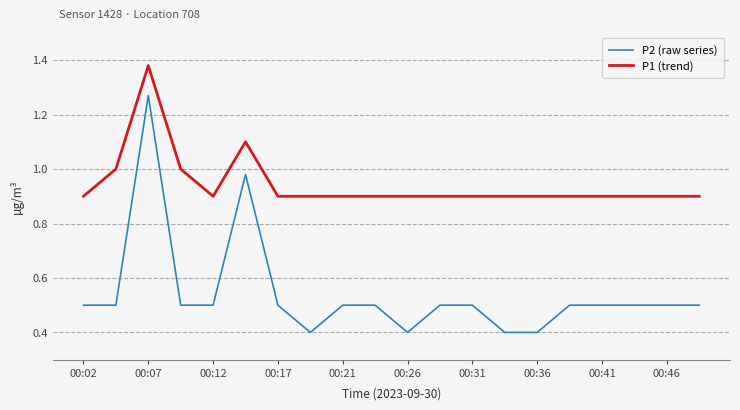

What is the lowest value of the P1 (trend) series?

0.9